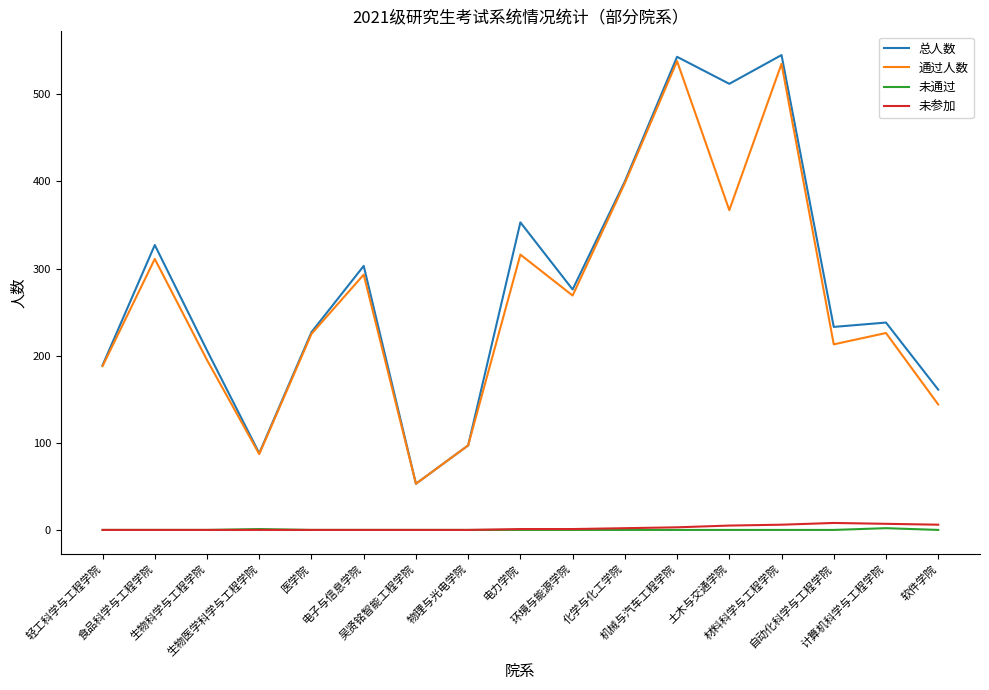

True or false: 总人数 and 未通过 intersect in this chart.

False